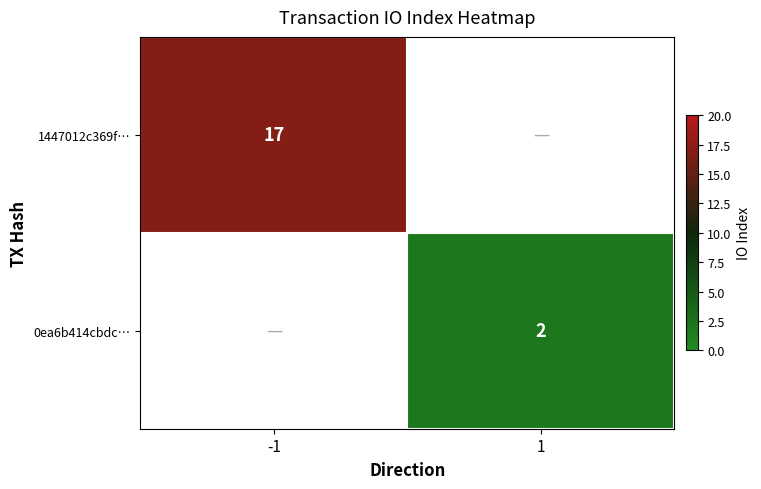

The 1447012c369f… series shows 23 at -1. True or false?

False